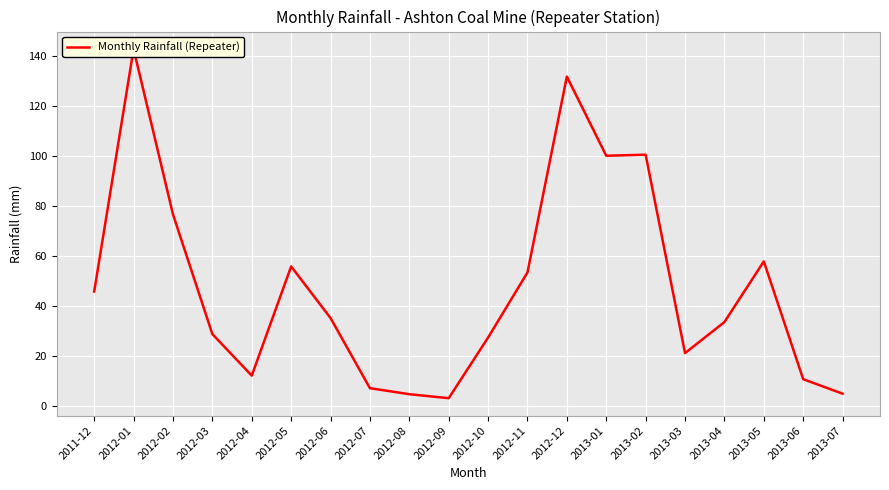

At which category does the data reach its first local valley?

2012-04